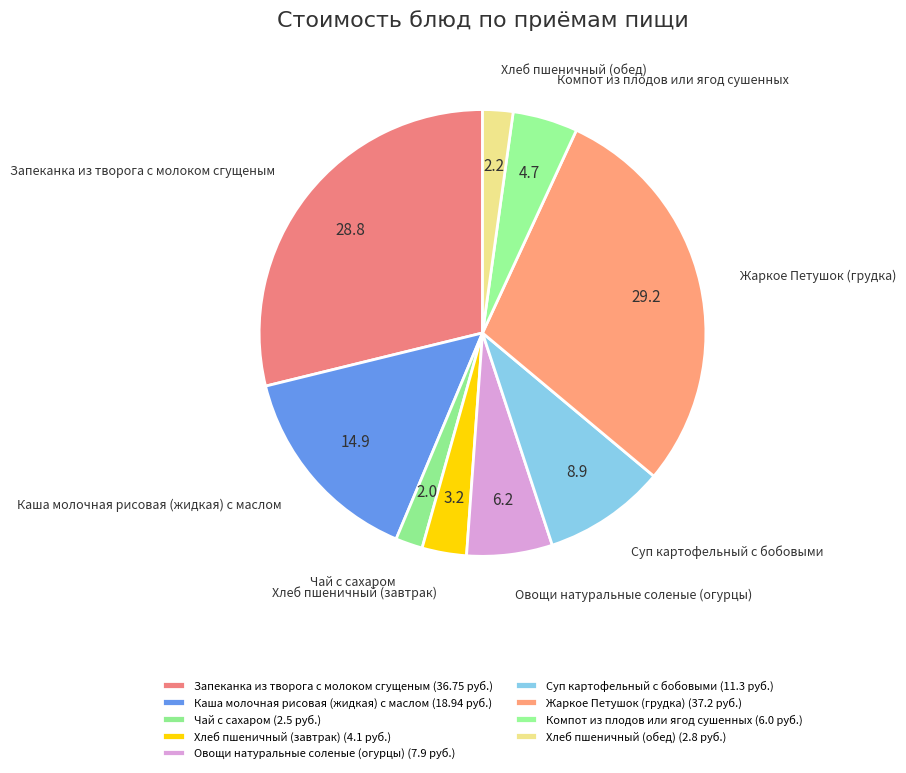

Combined, do Запеканка из творога с молоком сгущеным and Хлеб пшеничный (завтрак) account for over 50%?

No